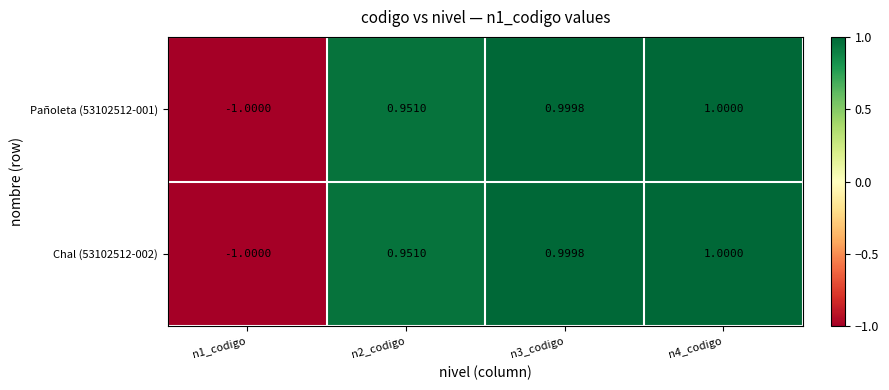

How many values in the Chal (53102512-002) series exceed 0?

3